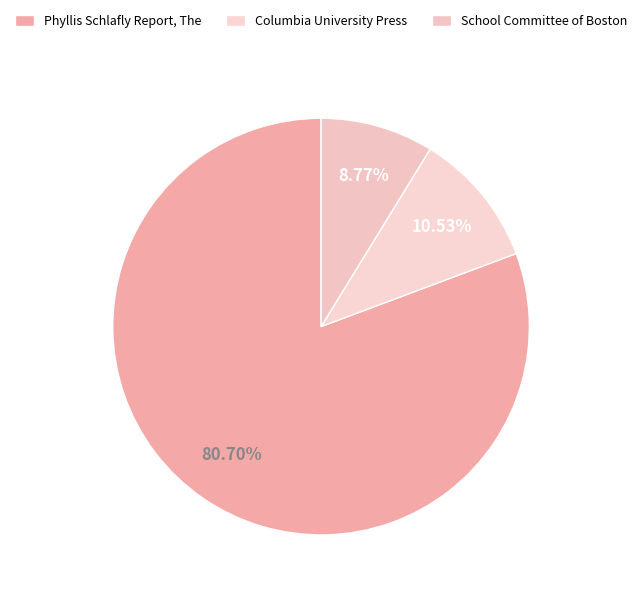

True or false: Phyllis Schlafly Report, The accounts for 88% of the total.

False